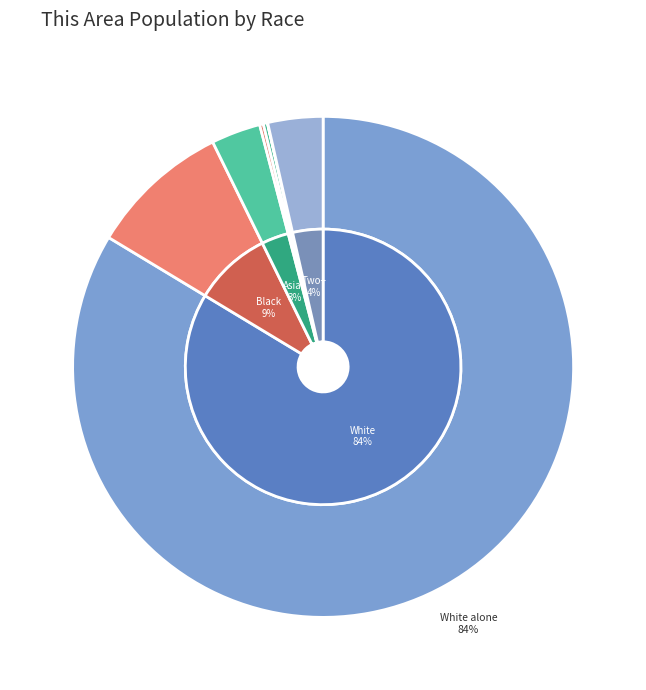

To the nearest percent, what is the average slice percentage?

14%